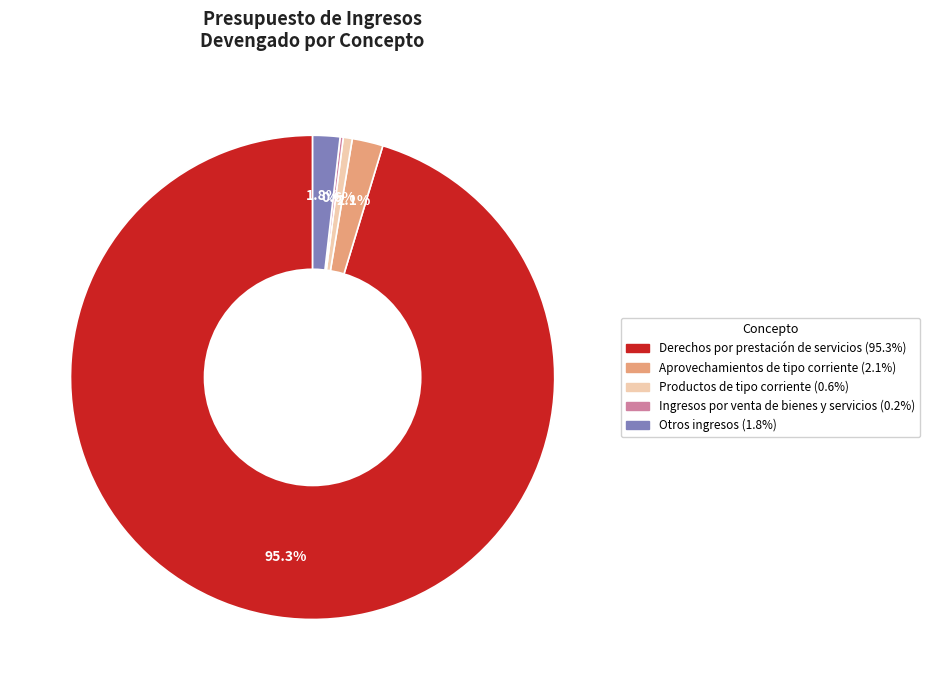

Is Derechos por prestación de servicios the majority of the pie?

Yes